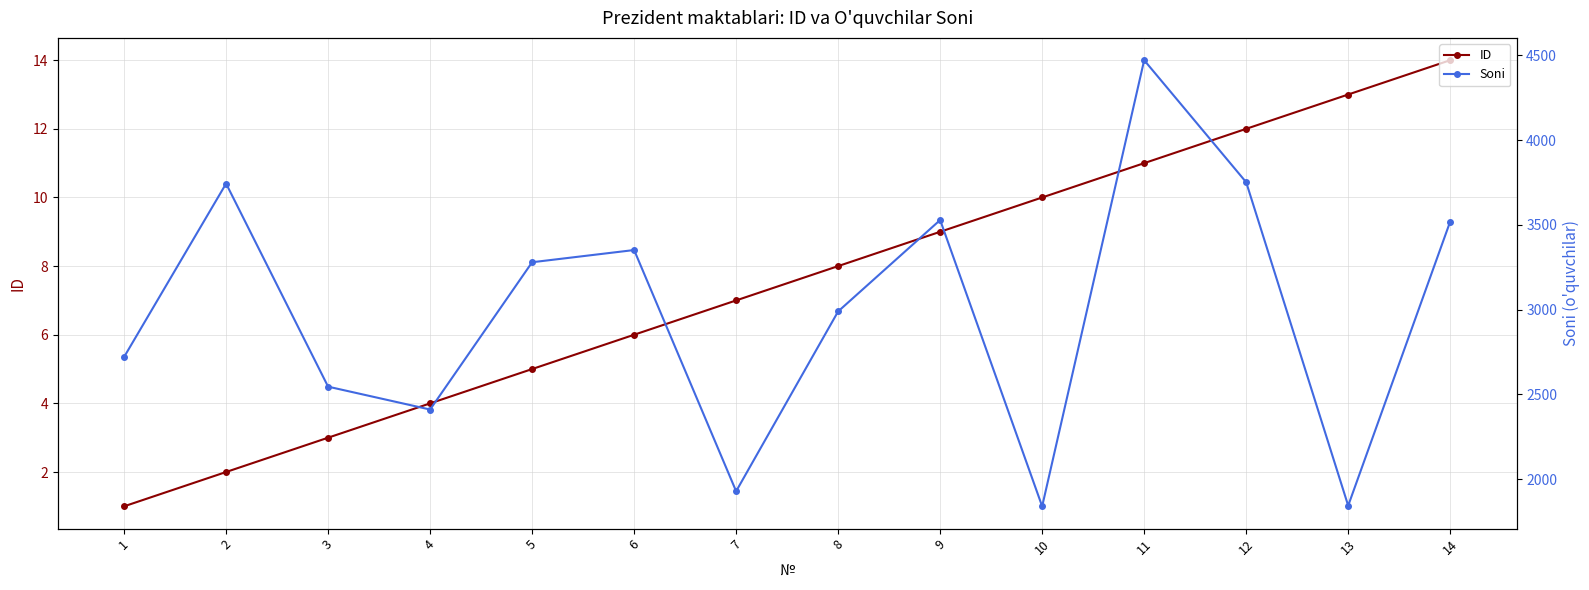

Rank the categories by ID value from highest to lowest.

14, 13, 12, 11, 10, 9, 8, 7, 6, 5, 4, 3, 2, 1